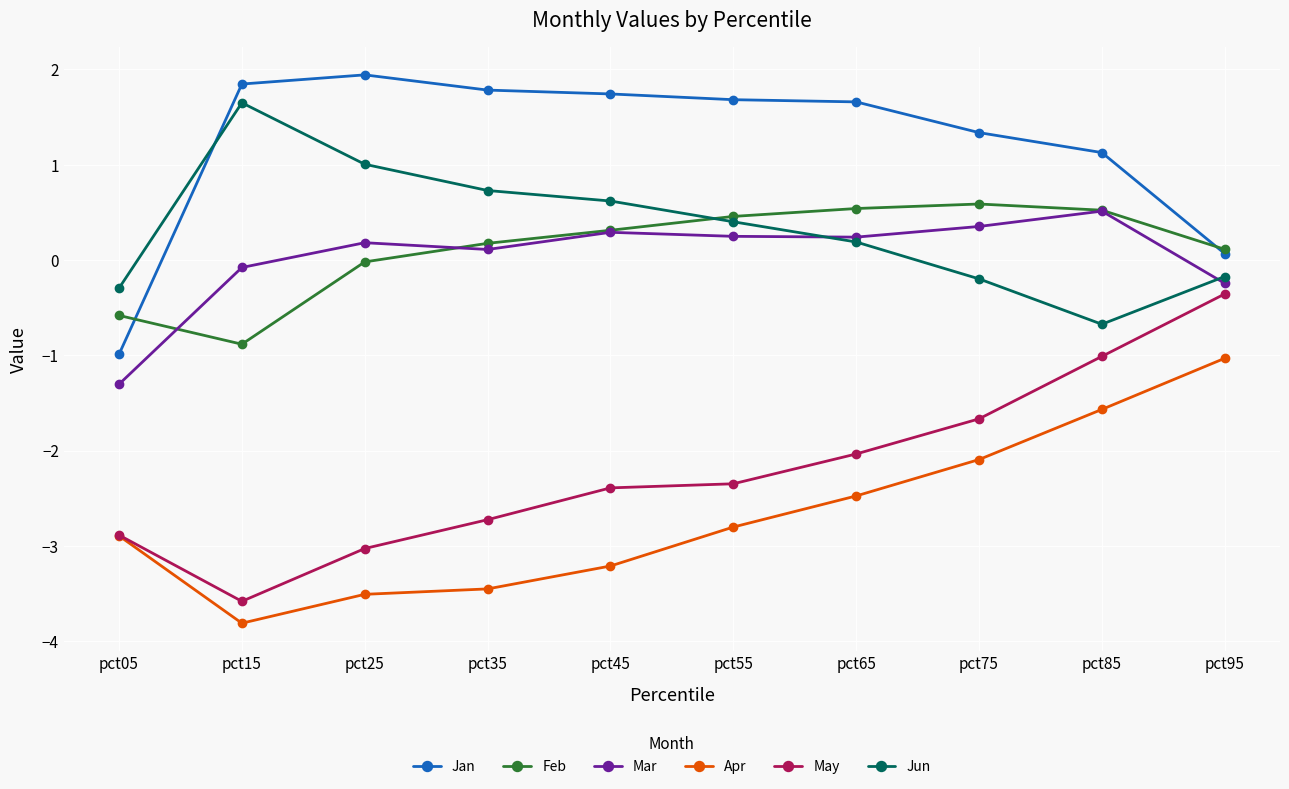

Count the number of data series in this chart.

6